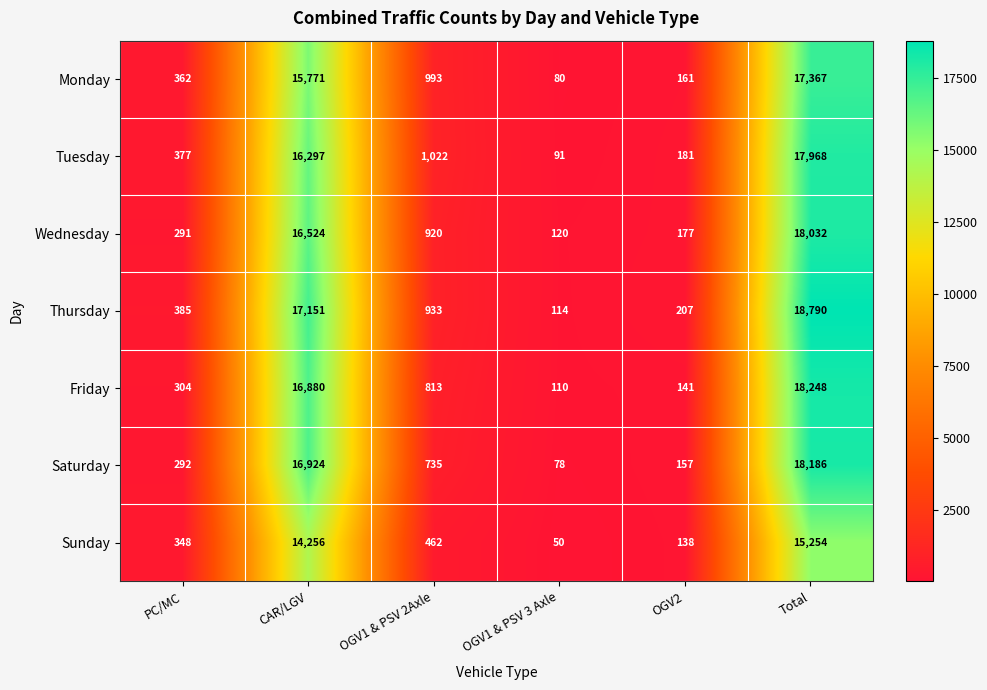

Between OGV1 & PSV 2Axle and OGV1 & PSV 3 Axle, which series saw the biggest shift?

Tuesday